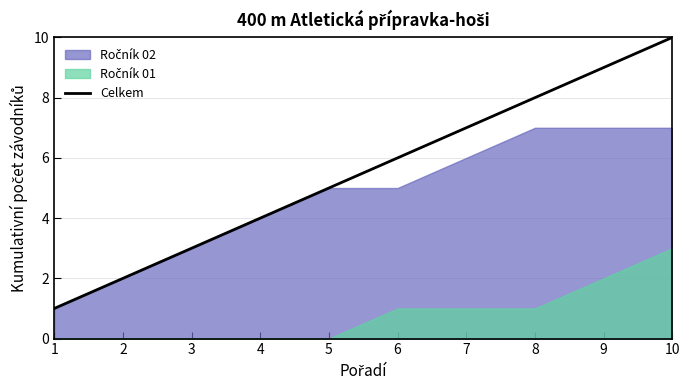

Rank the categories by Celkem value from highest to lowest.

10, 9, 8, 7, 6, 5, 4, 3, 2, 1